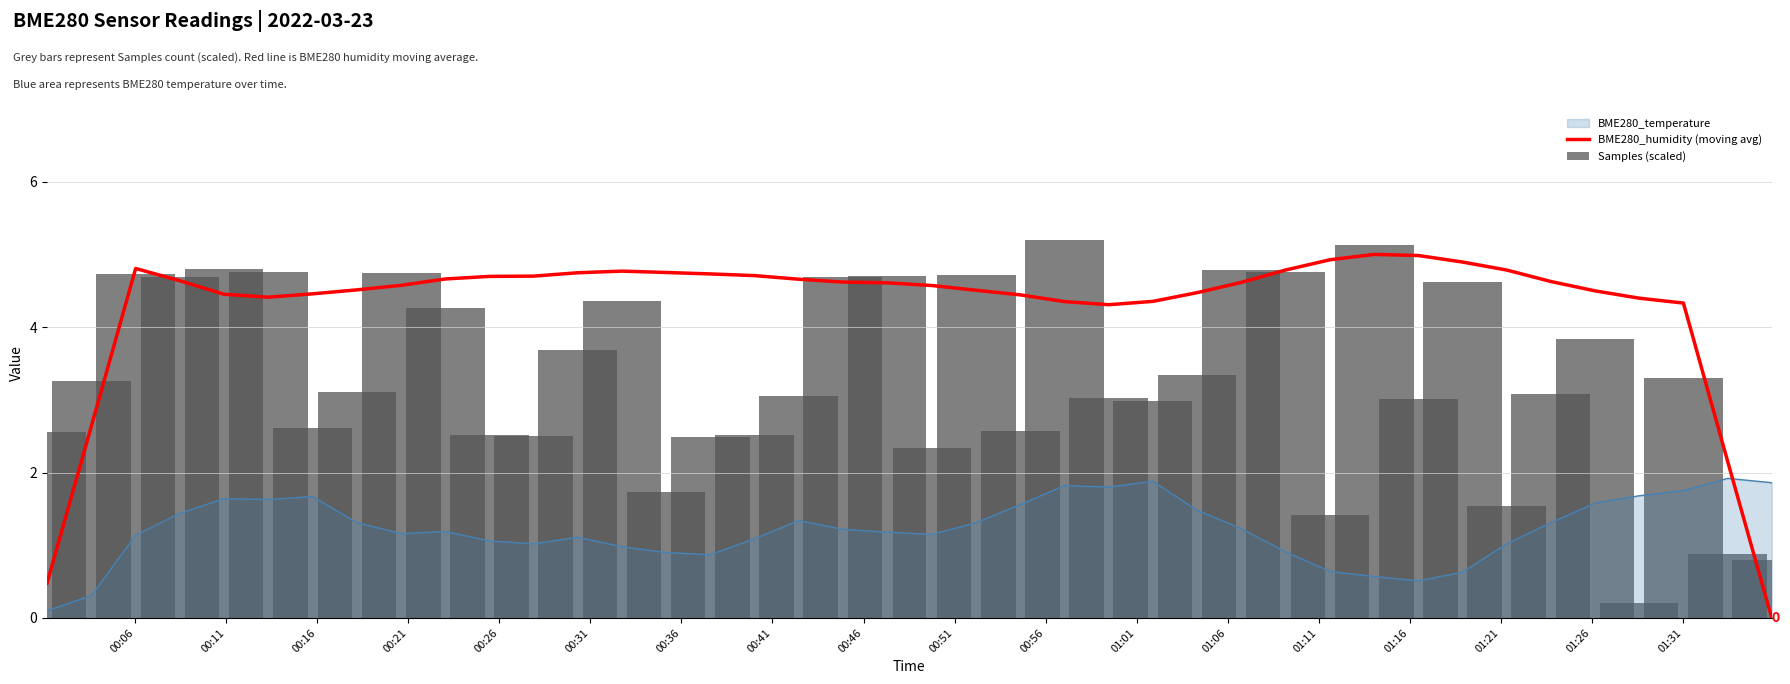

What is the sum of all Samples (scaled) values?

133.3